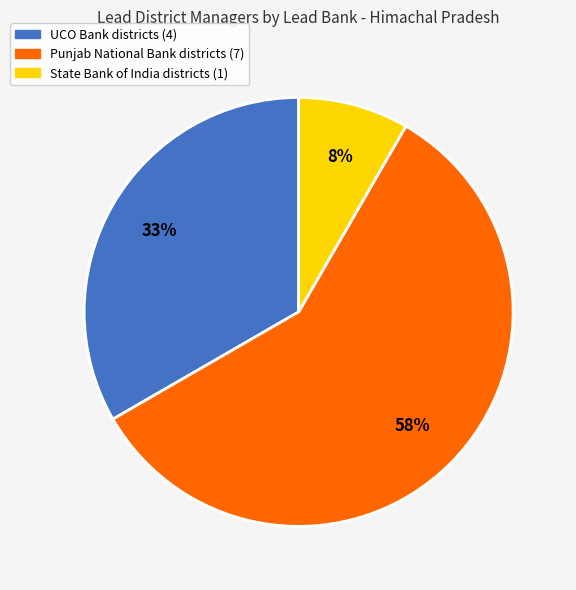

To the nearest percent, what is the difference between the UCO Bank and Punjab National Bank slice percentages?

25%